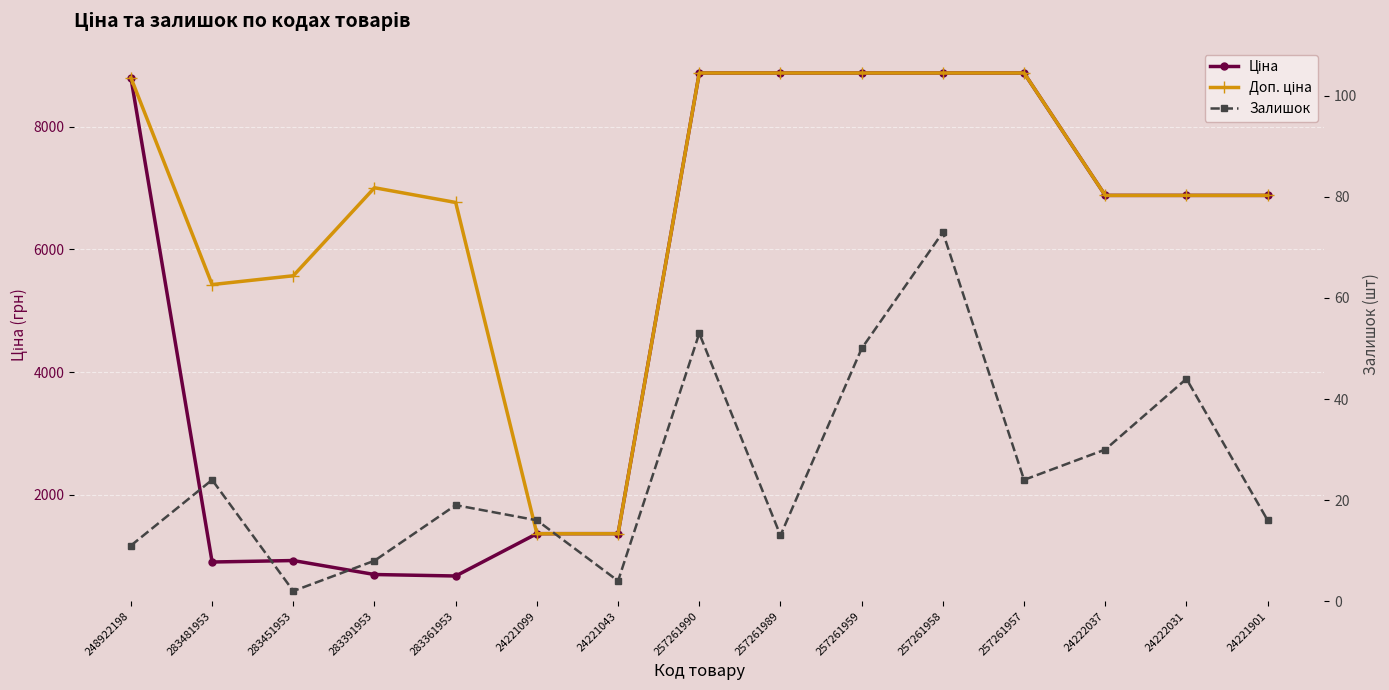

What is the average value of the Доп. ціна series?

6753.7